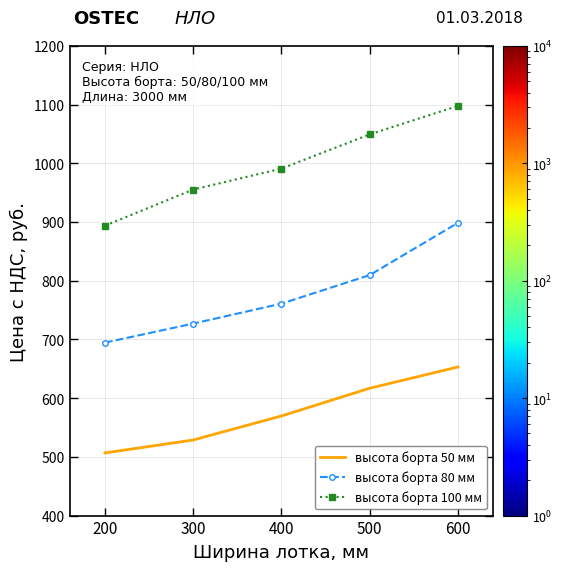

True or false: высота борта 100 мм has more than 2 interior local peaks.

False